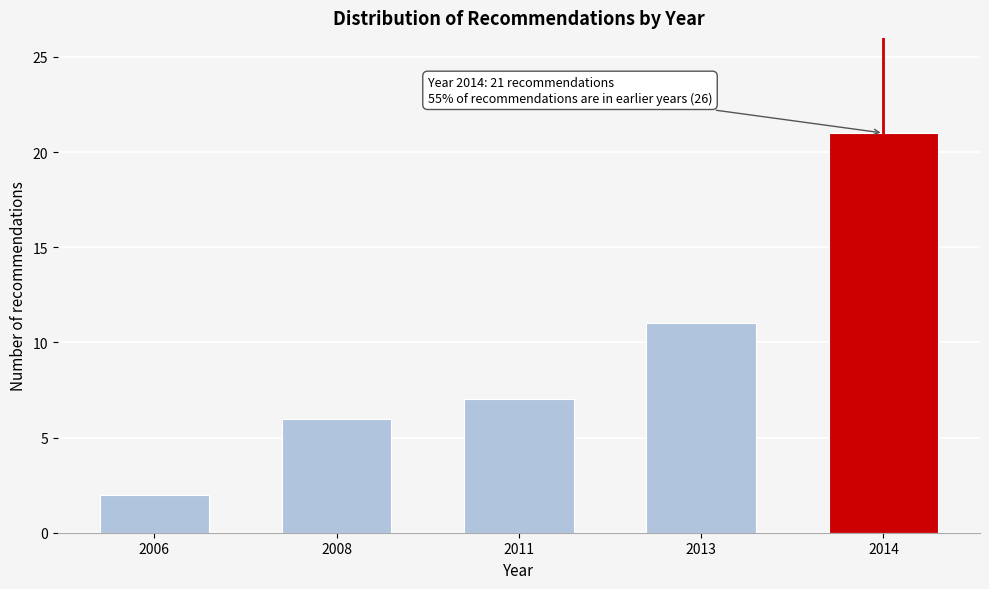

Reading left to right, transcribe all the data shown in this chart.

2006=2	2008=6	2011=7	2013=11	2014=21